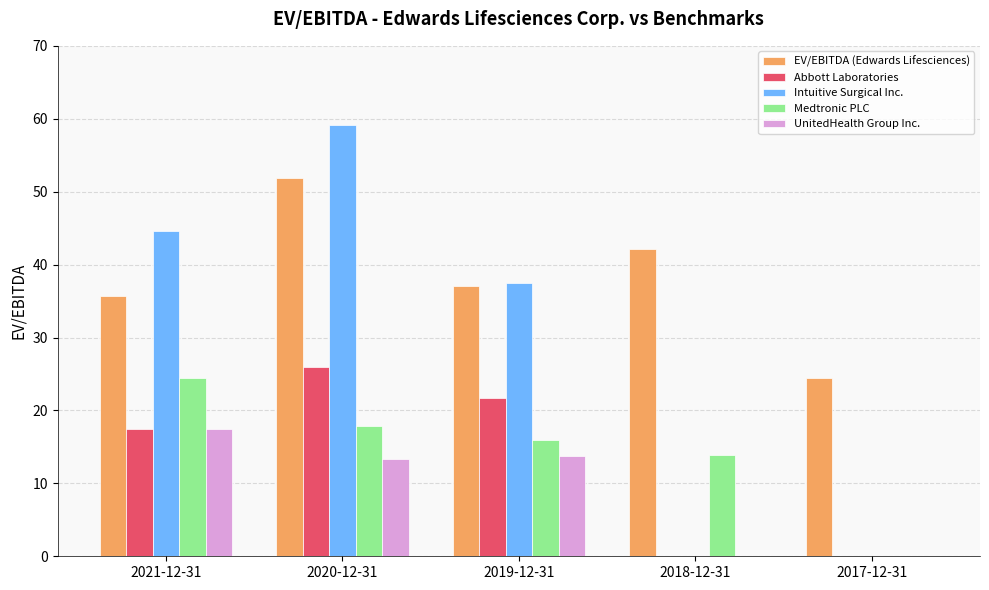

How many series are shown in this chart?

5